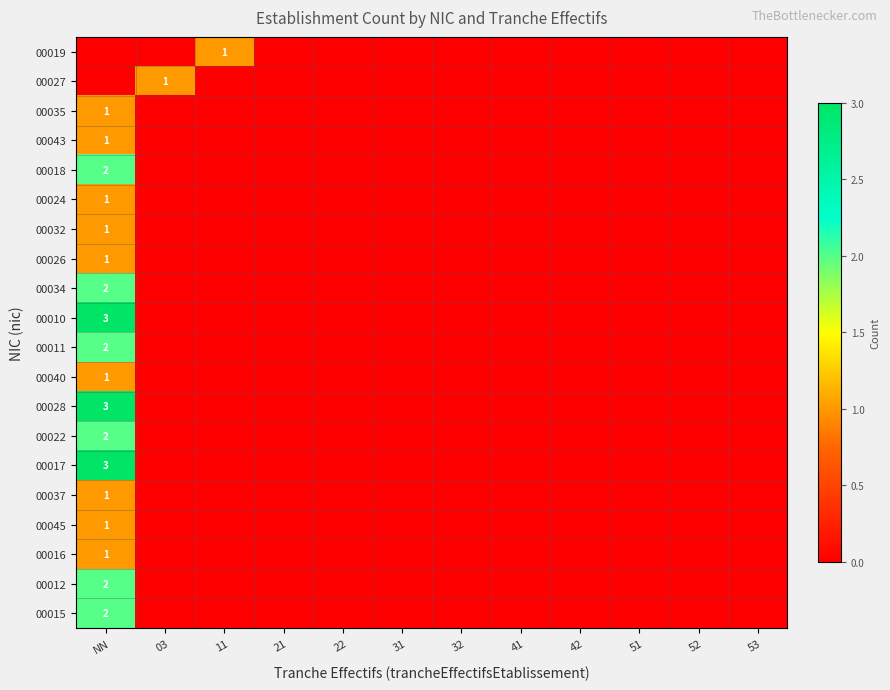

What is the difference between the maximum and minimum values in the 00019 series?

1